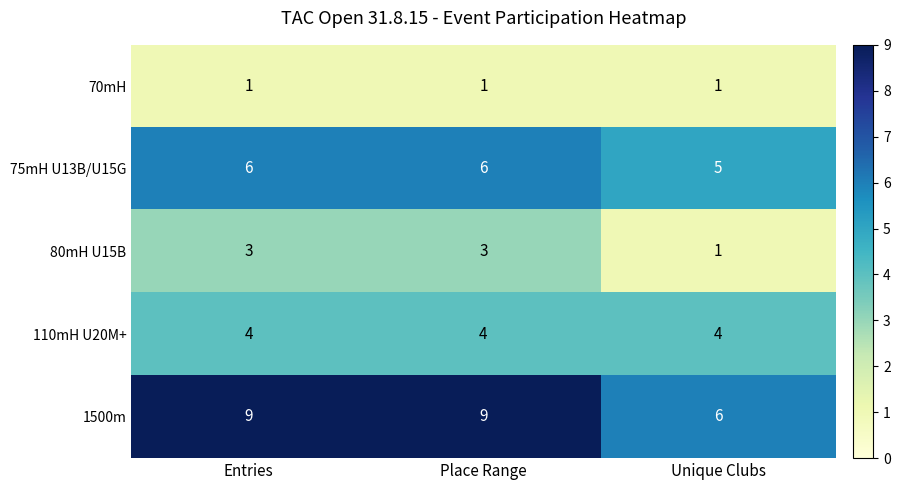

Rank the series by their average value, from lowest to highest.

70mH, 80mH U15B, 110mH U20M+, 75mH U13B/U15G, 1500m